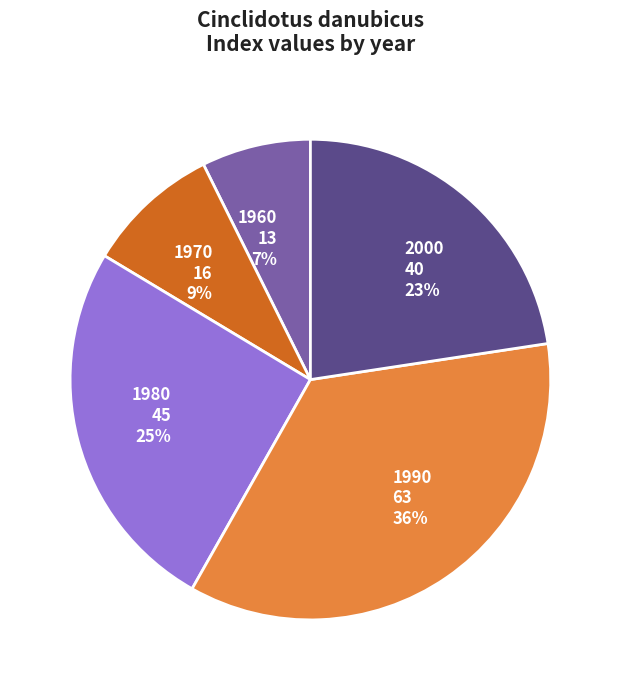

Is it true that 1980 is 13% of the pie?

False